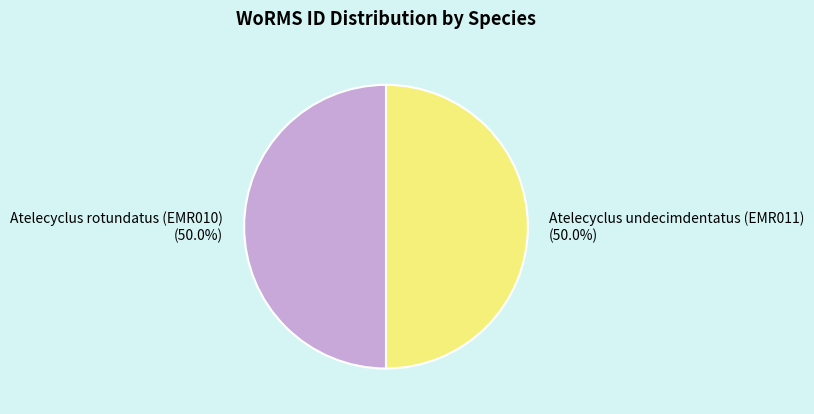

Is the sum of Atelecyclus rotundatus (EMR010) and Atelecyclus undecimdentatus (EMR011) greater than half?

Yes